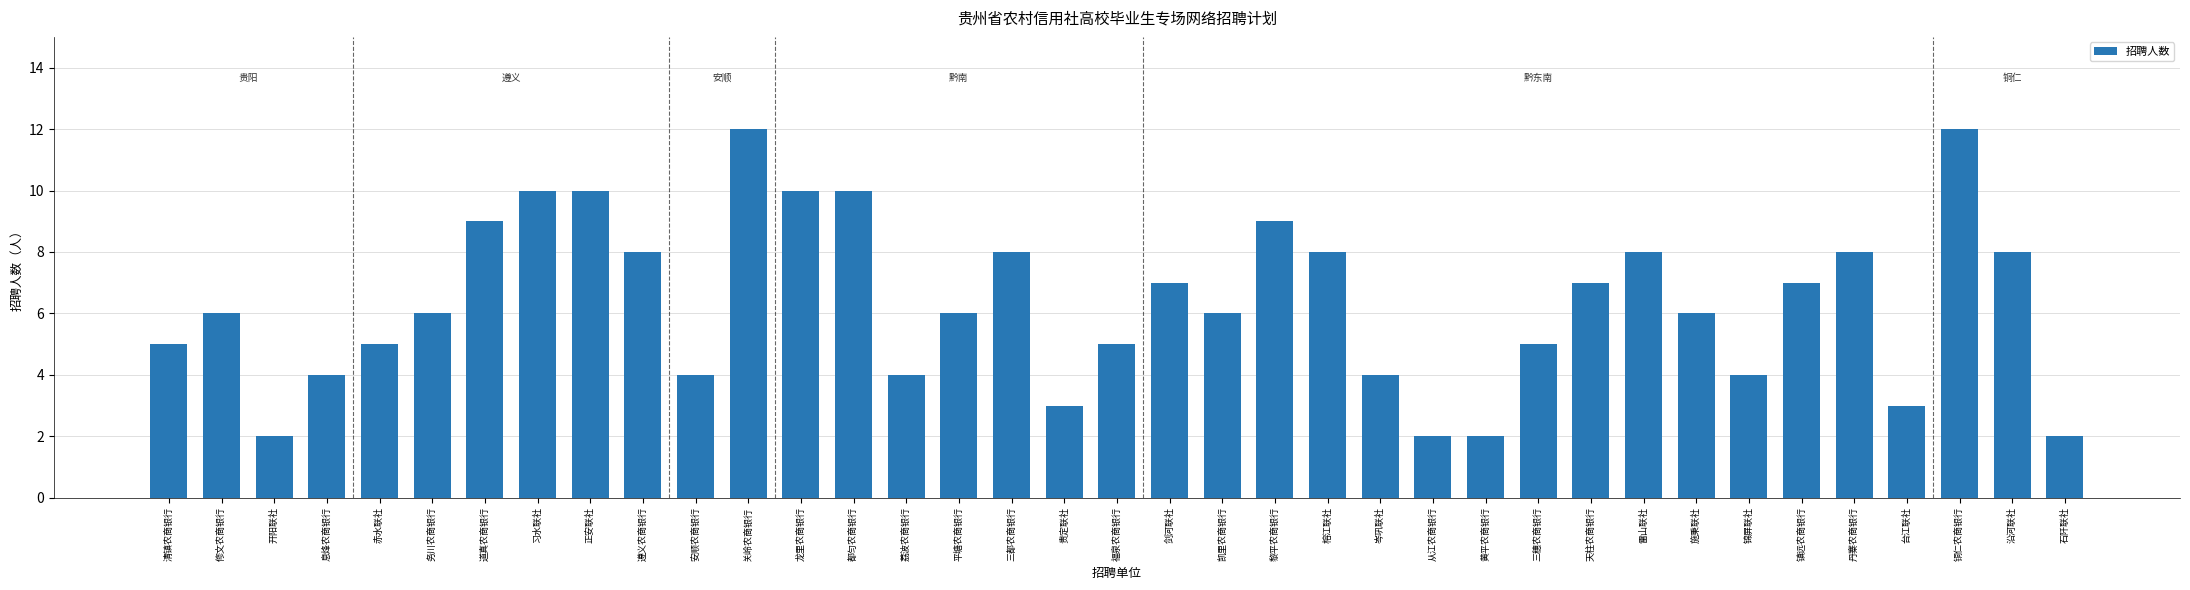

Does the chart contain any negative values?

No